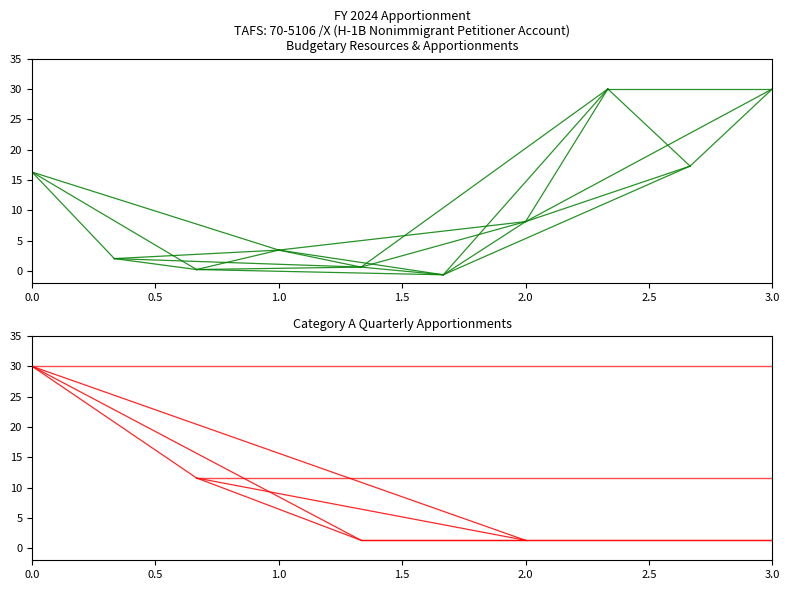

Which series has the largest total across all categories?

Category A -- 1st quarter